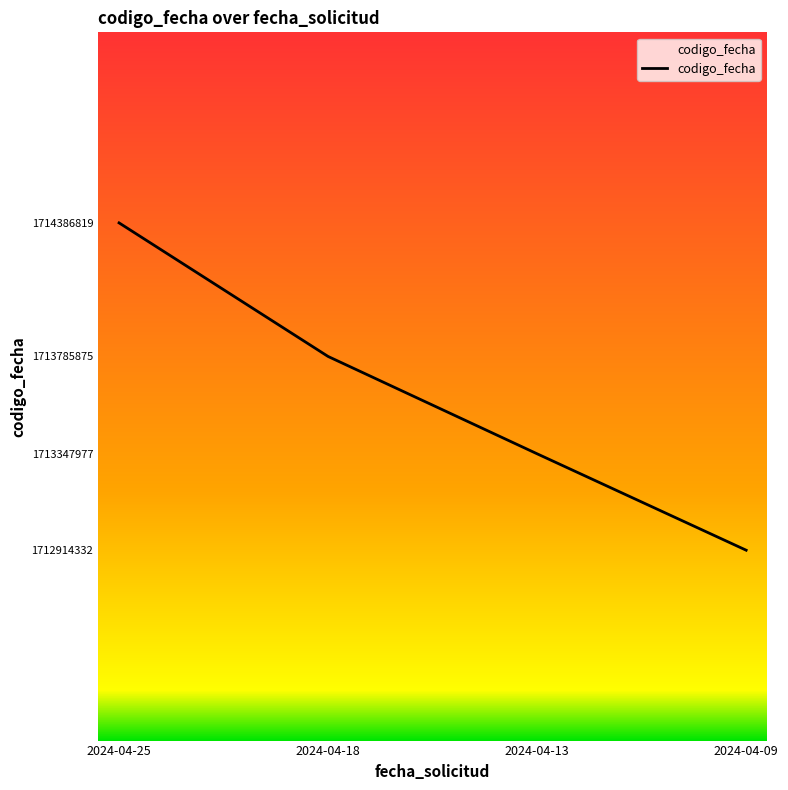

Approximately how many times larger is the value at 2024-04-13 compared to 2024-04-18?

1.0